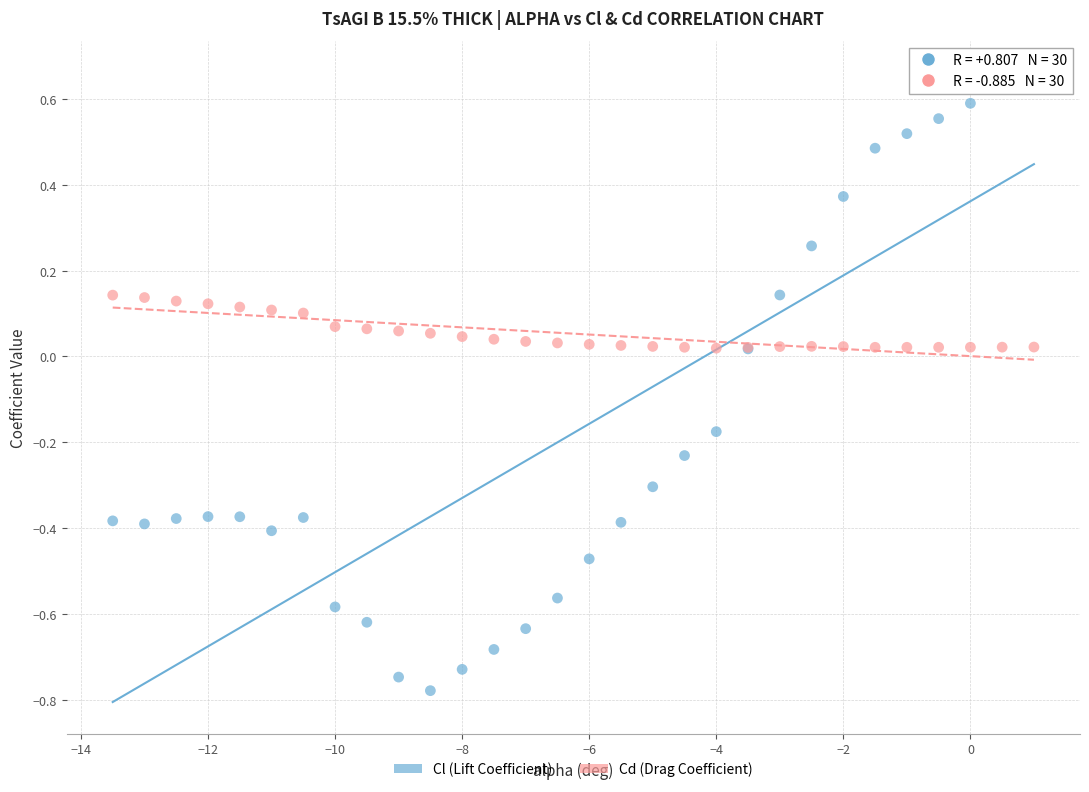

Which series contains the lowest Y value?

Cl (Lift Coefficient)